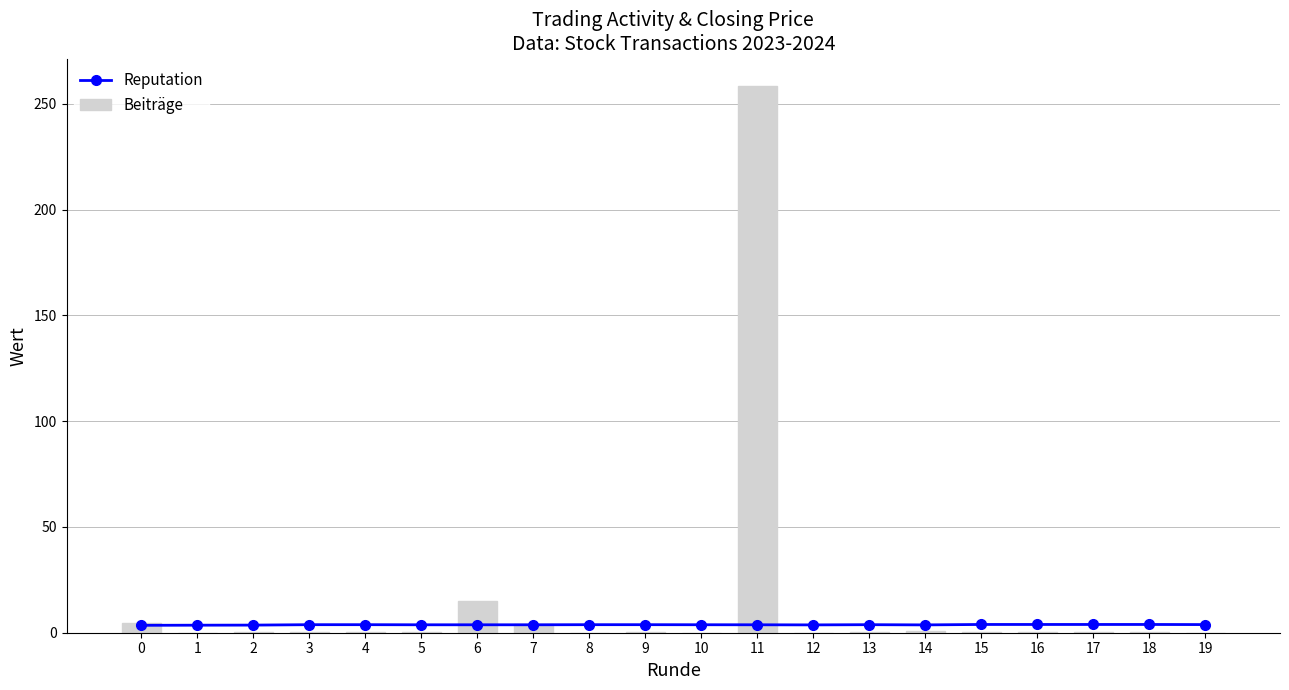

At which label does Reputation reach its peak?

15